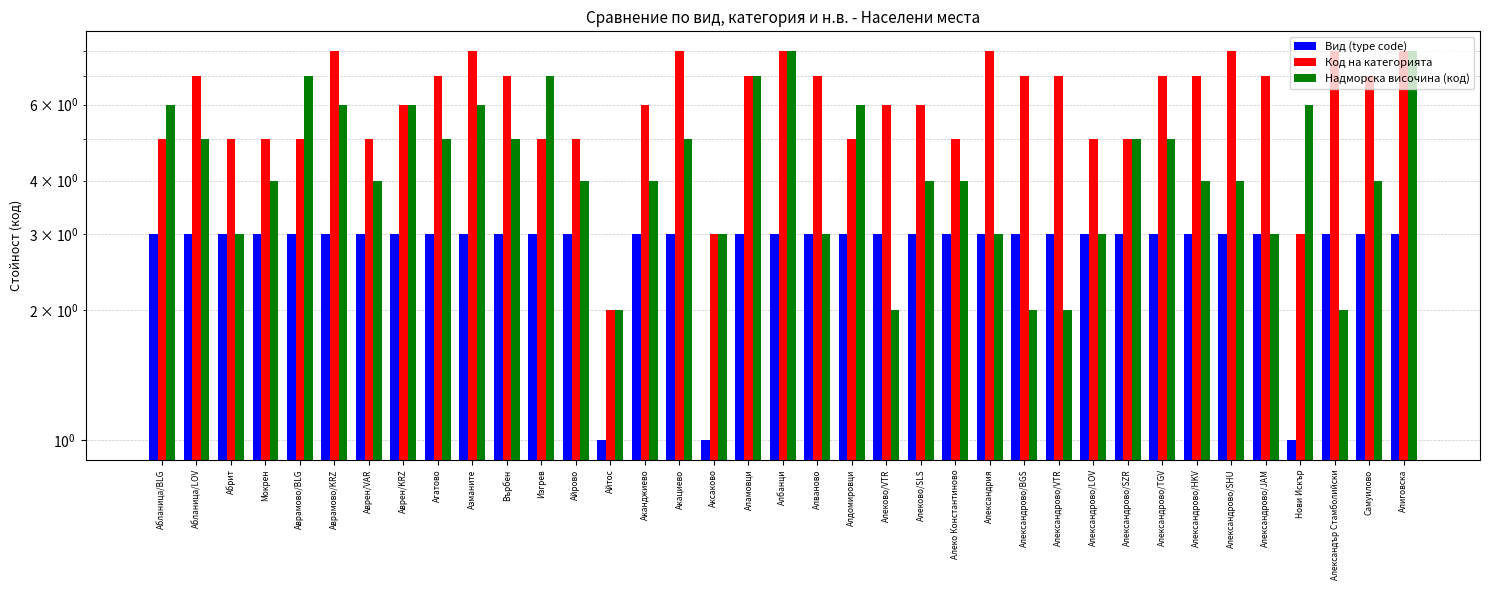

What is the maximum value for Код на категорията?

8